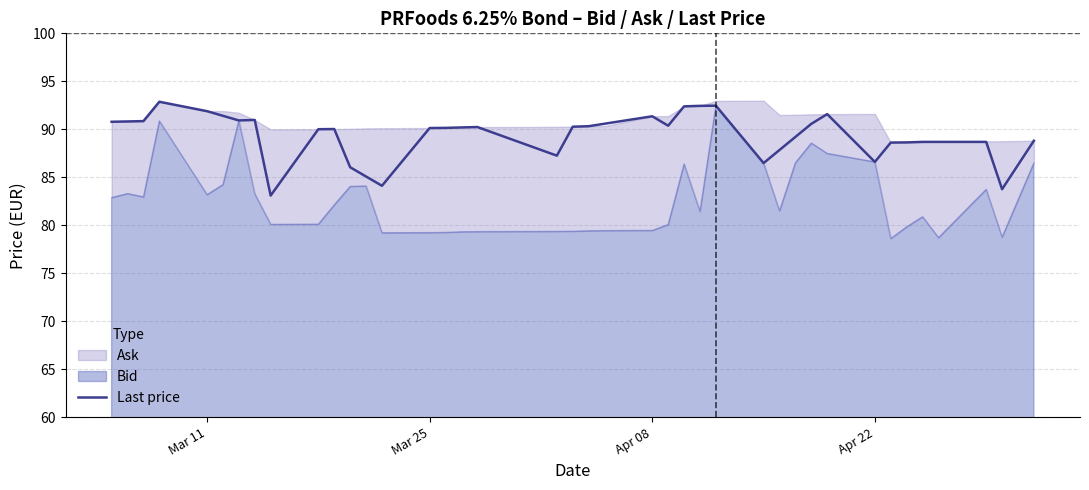

Is it true that Last price equals 90.1 at Mar 25?

True